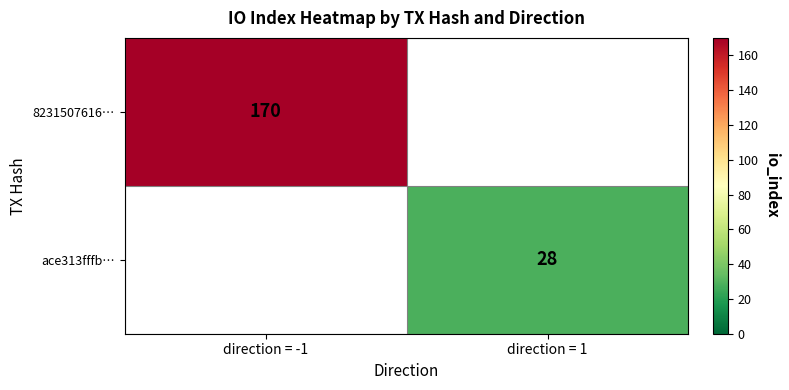

At how many categories does at least one series exceed 49?

1